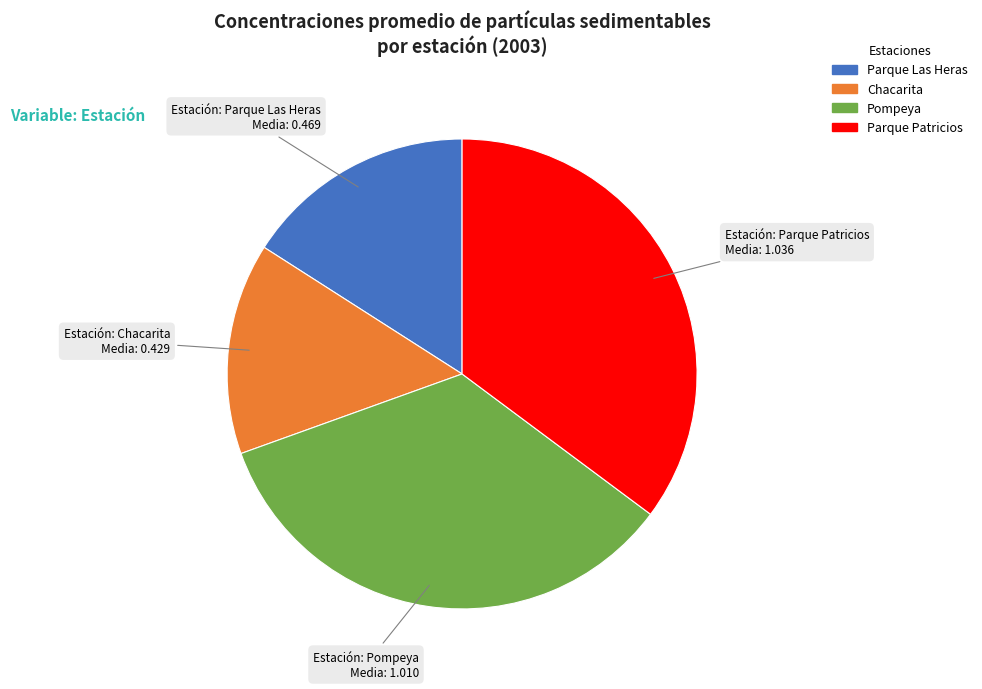

What is the largest slice in the pie chart?

Parque Patricios